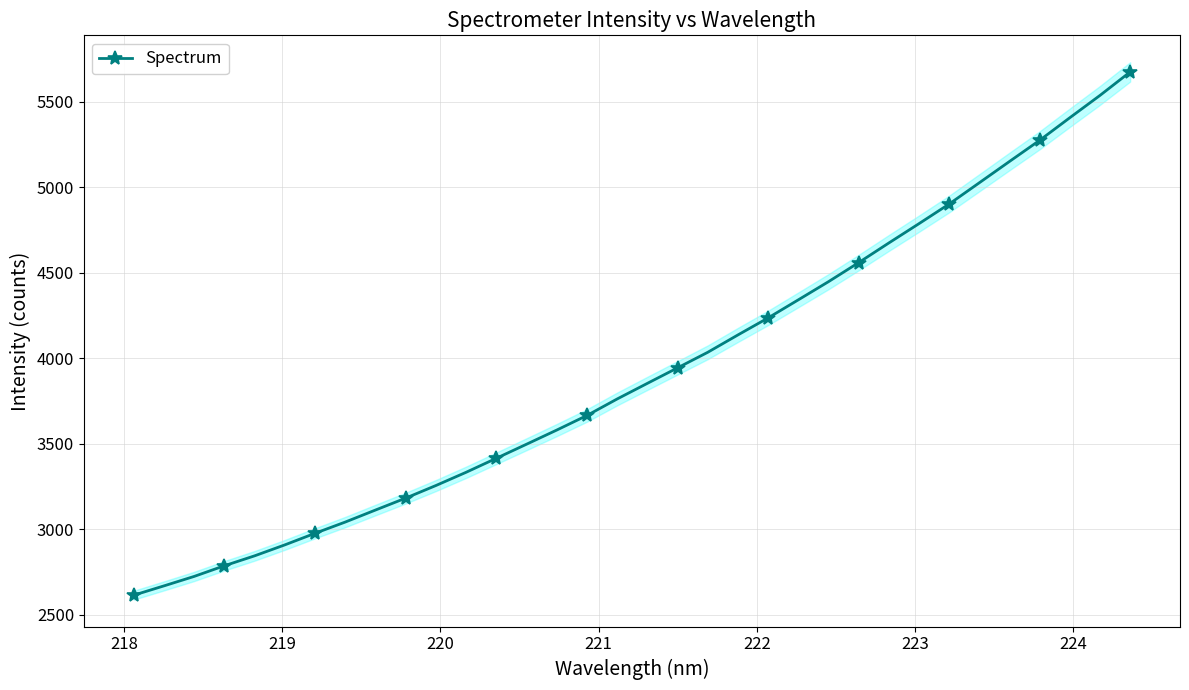

What is the highest value of the Spectrum series?

5673.4